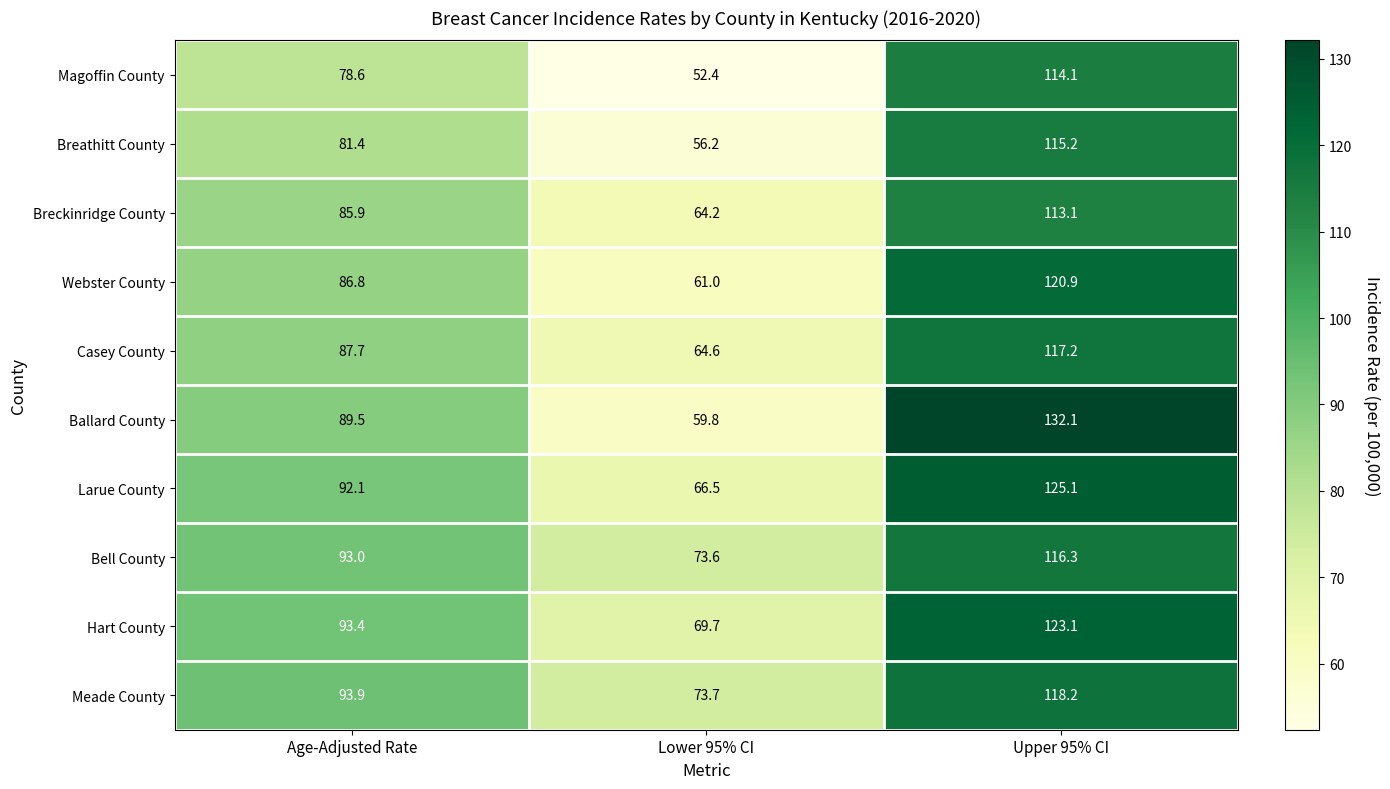

Where does the Breckinridge County series first go above 85?

Age-Adjusted Rate